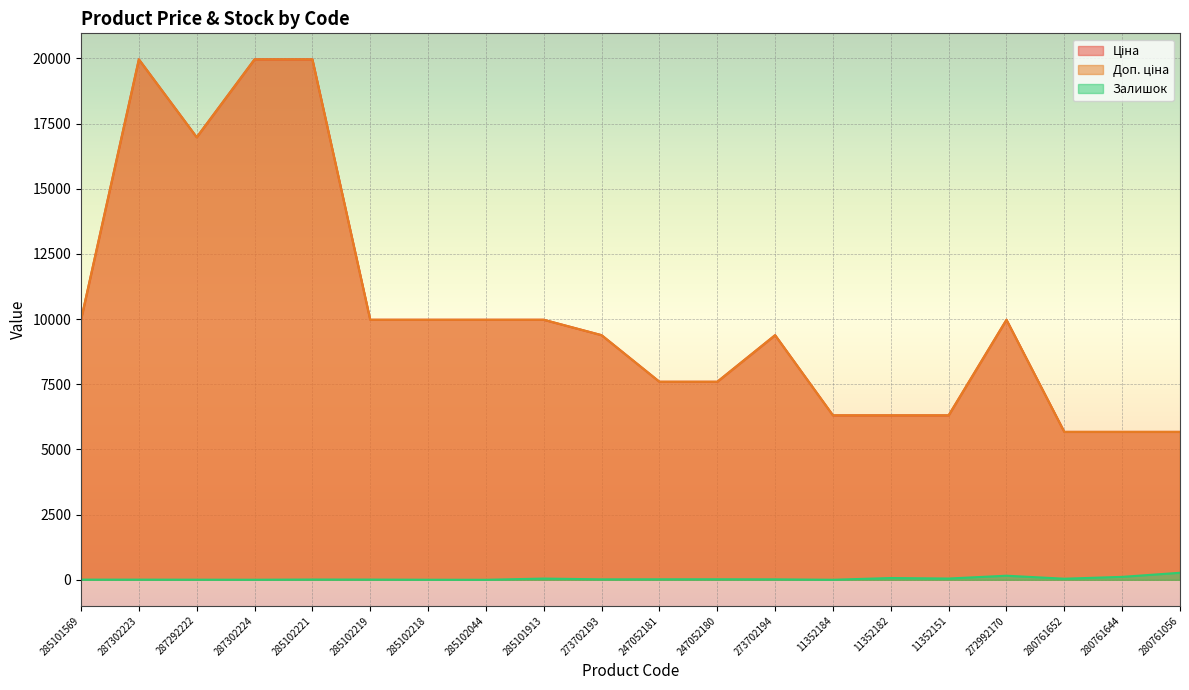

At which category does Доп. ціна reach its first local peak?

287302223